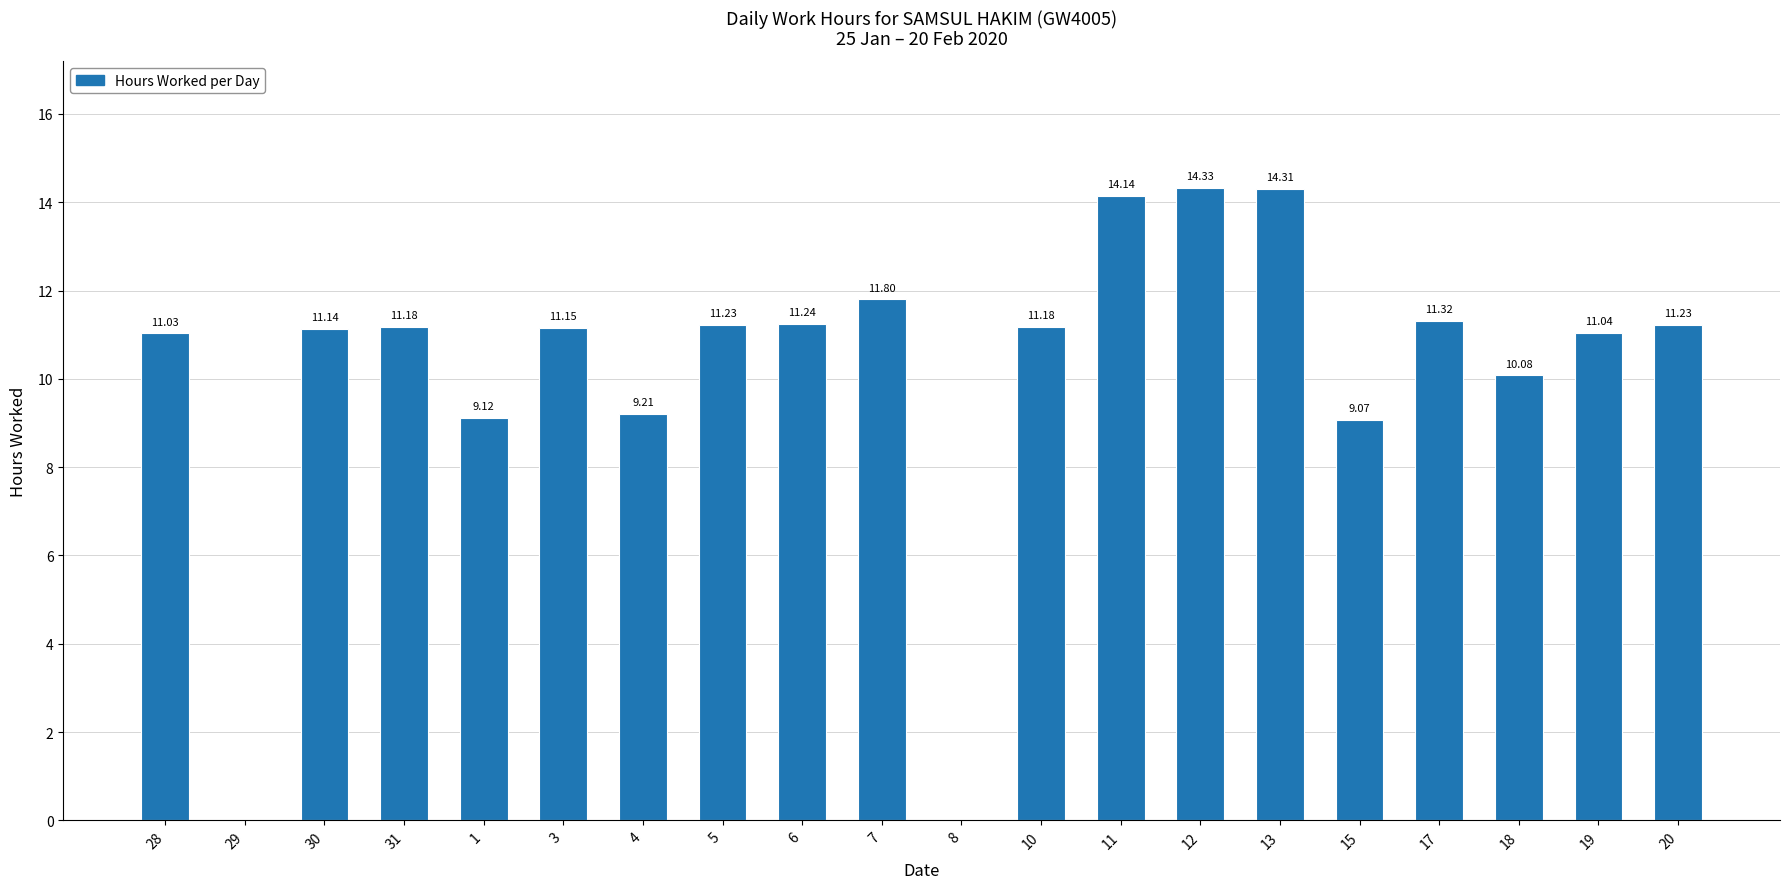

Approximately how many times larger is the value at 7 compared to 31?

1.1